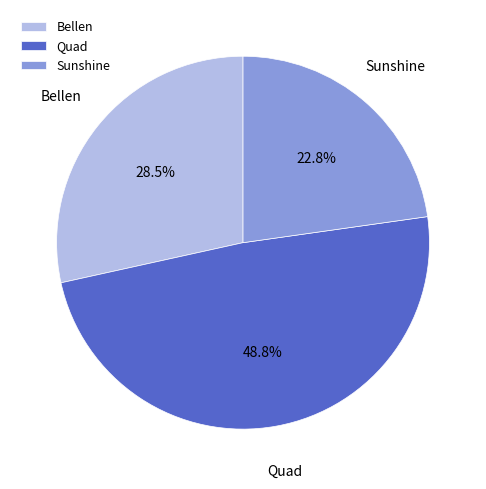

What is the ratio of the value at Quad to the value at Bellen?

1.7